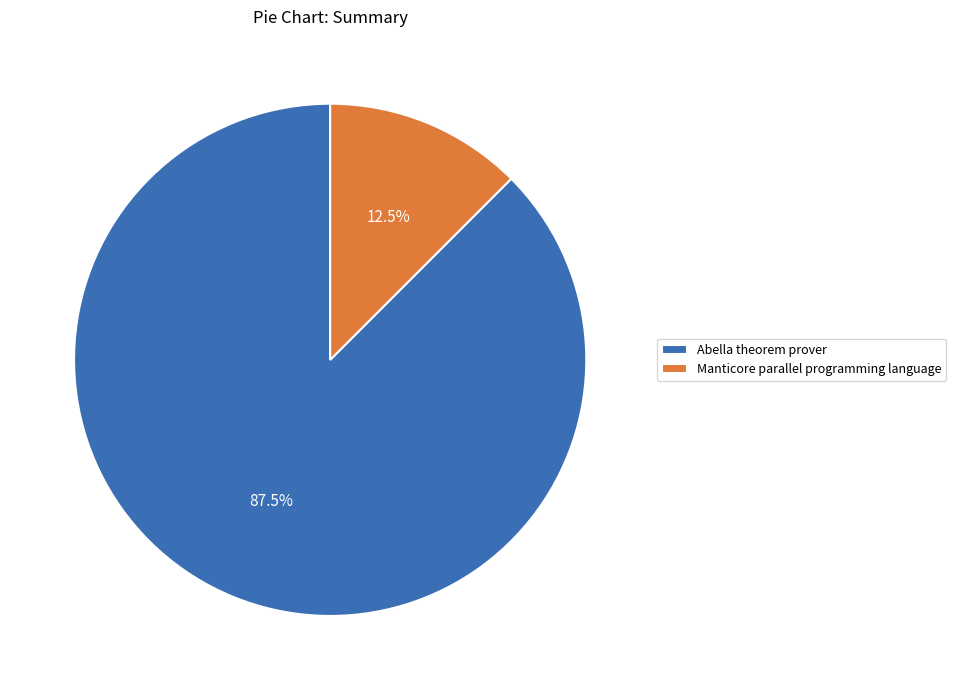

Does Abella theorem prover account for over 50% of the chart?

Yes